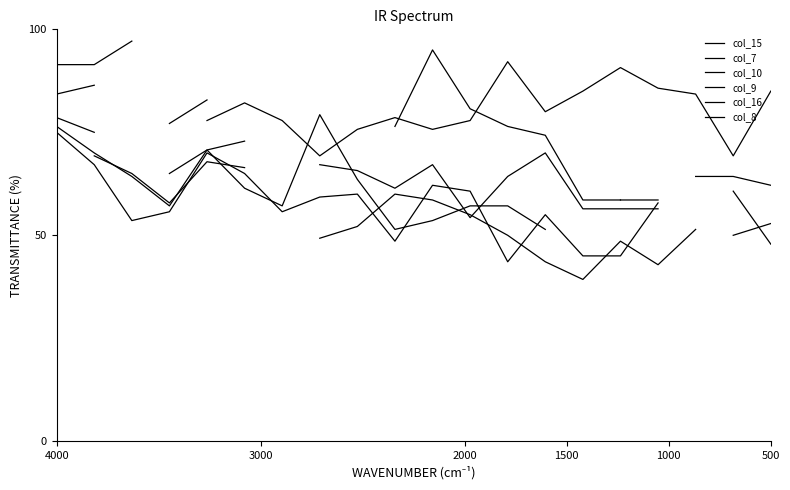

At which label does col_7 reach its peak?

4000